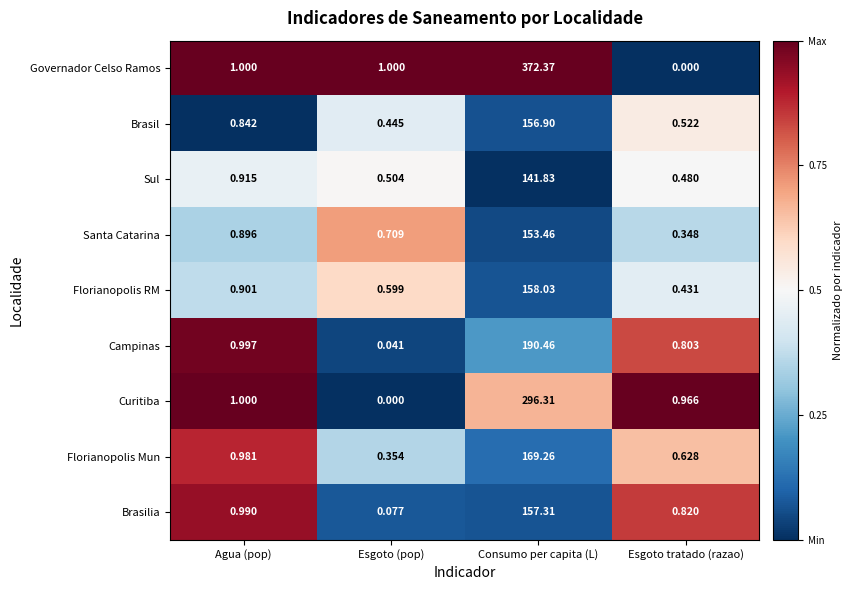

At which label is Brasilia closest to 78?

Agua (pop)